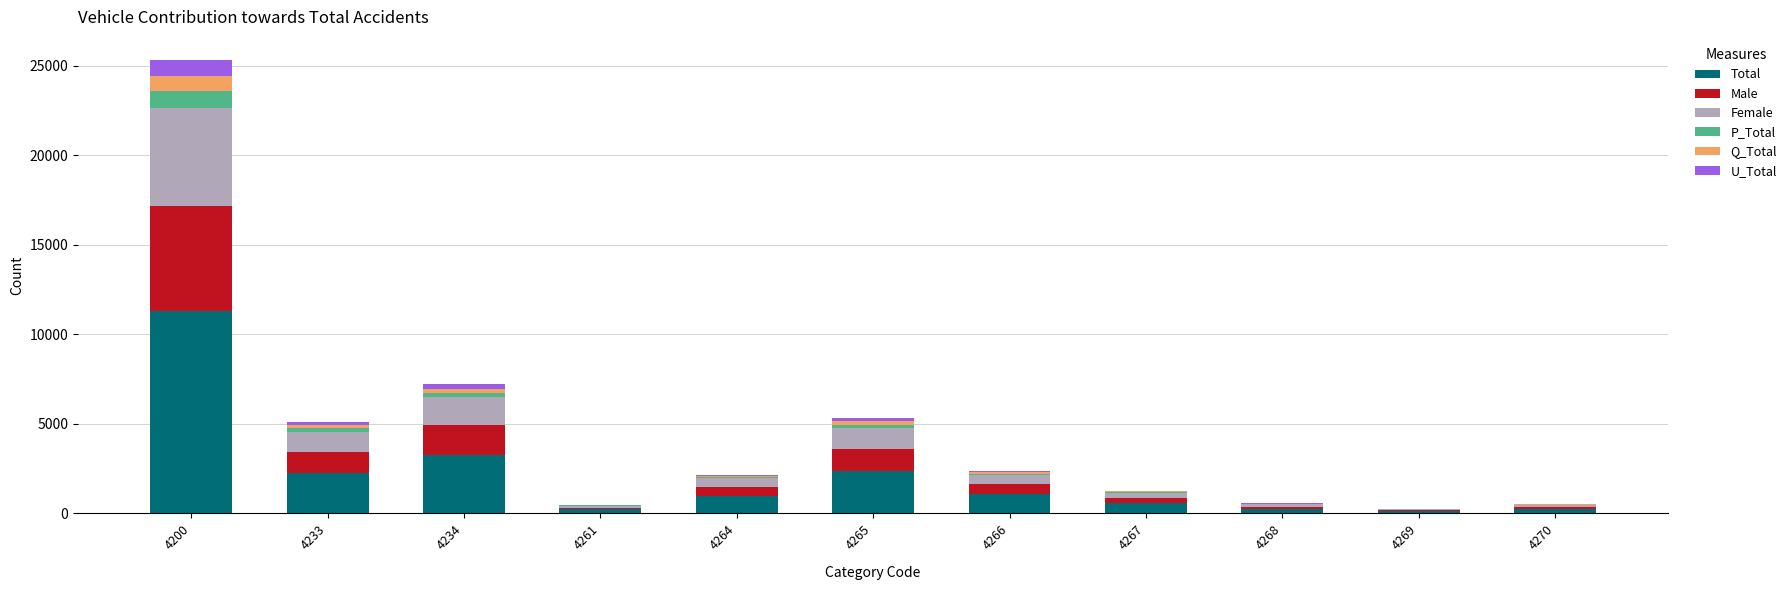

Is it true that Total equals 566 at 4267?

True